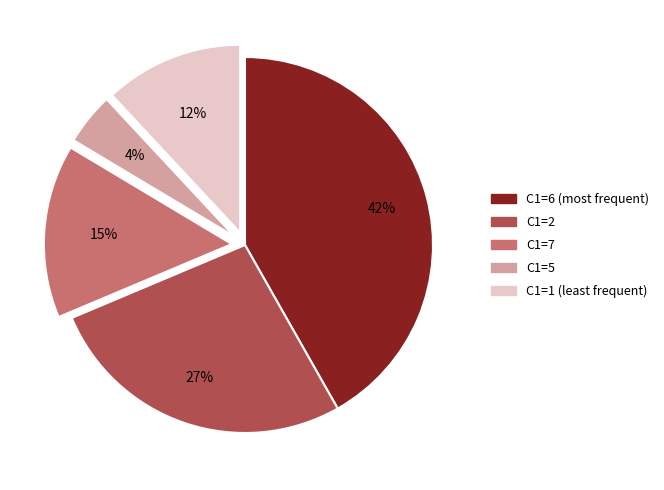

Is there any slice that represents more than half of the pie?

No